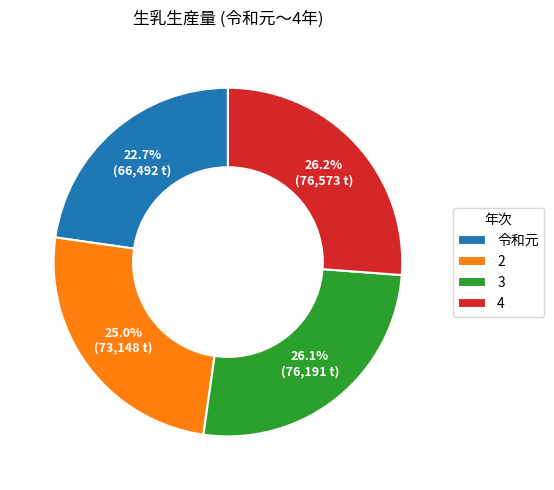

True or false: 2 accounts for 25% of the total.

True